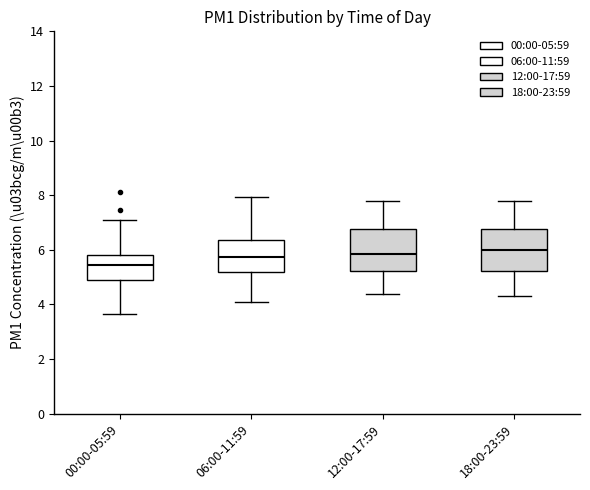

Where does the median line of the box for 00:00-05:59 sit on the y-axis? The values are not printed on the chart, so give them approximately, as read against the axis.

5.4